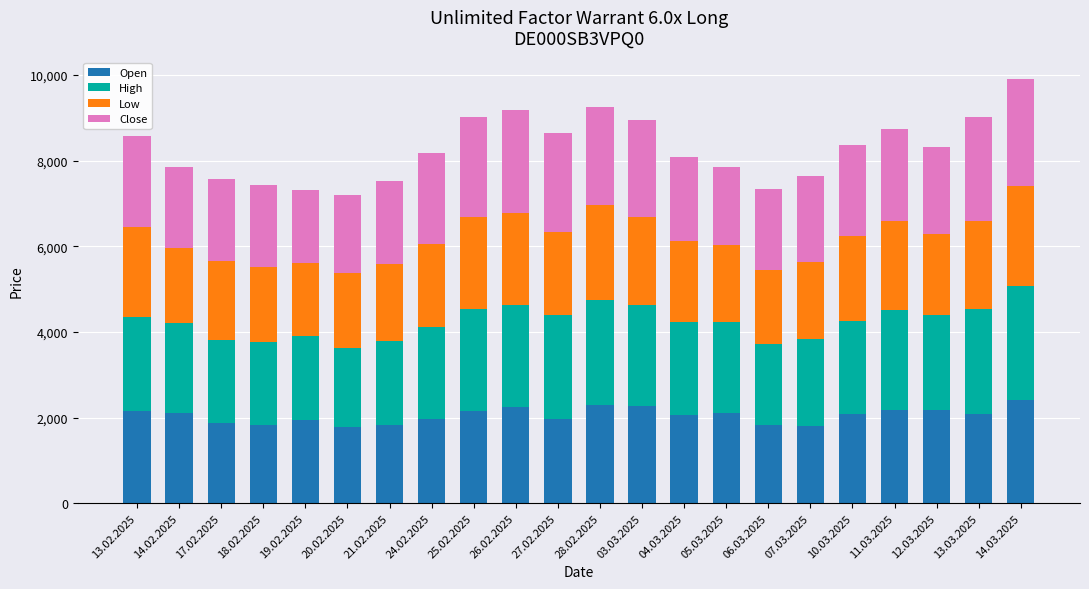

What is the highest value of the Open series?

2405